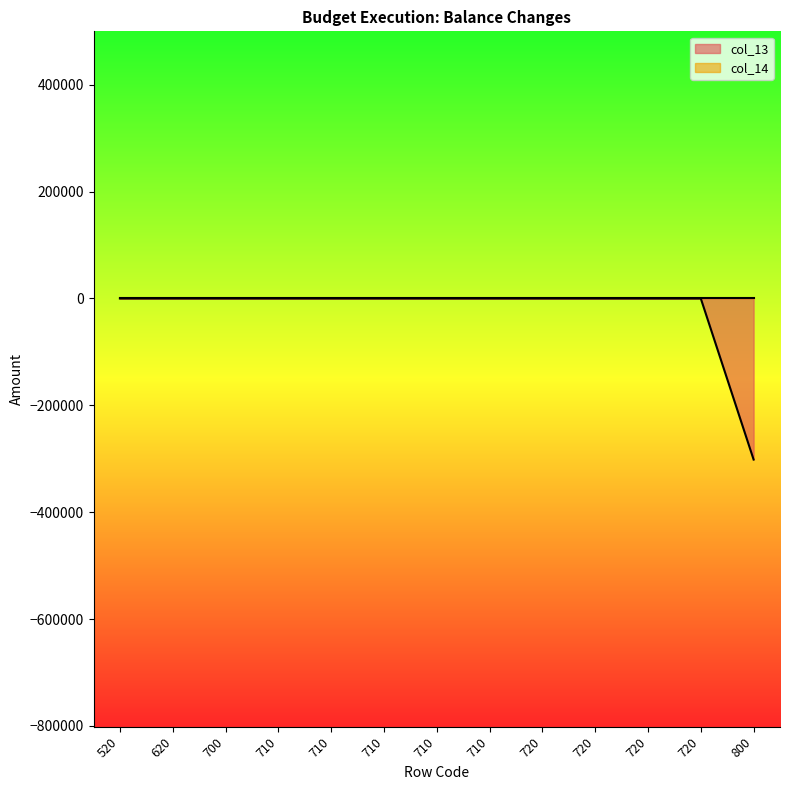

Which has a higher value, 700 or 720?

700